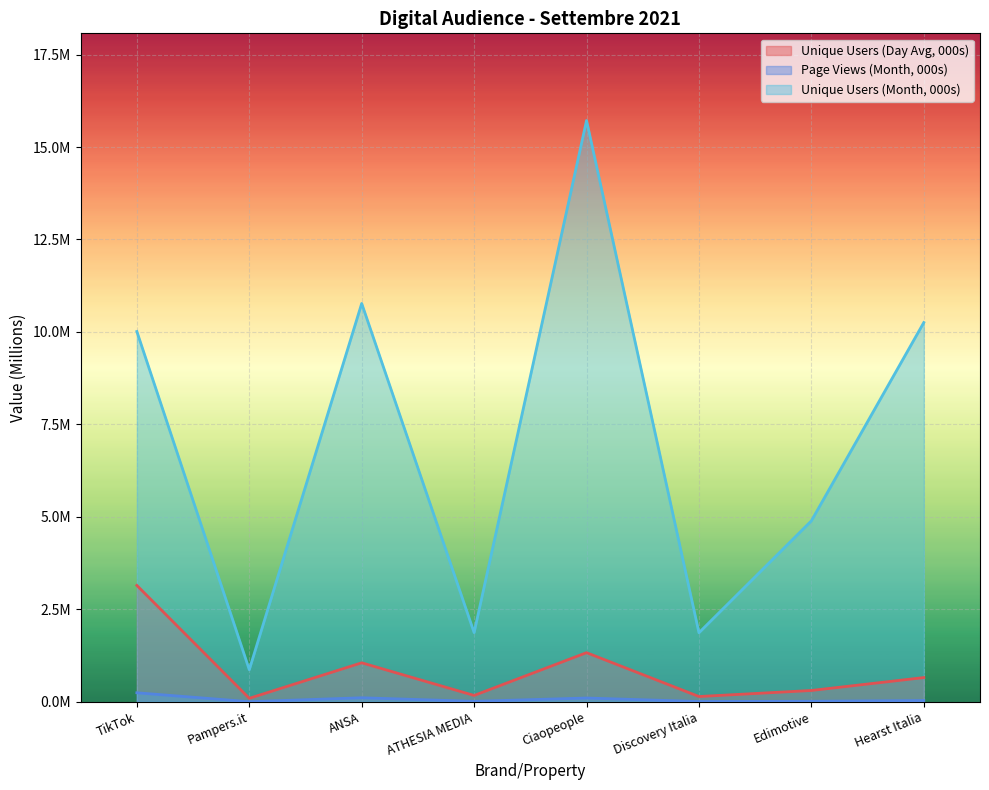

Which category has the lowest value in the Unique Users (Day Avg, 000s) series?

Pampers.it